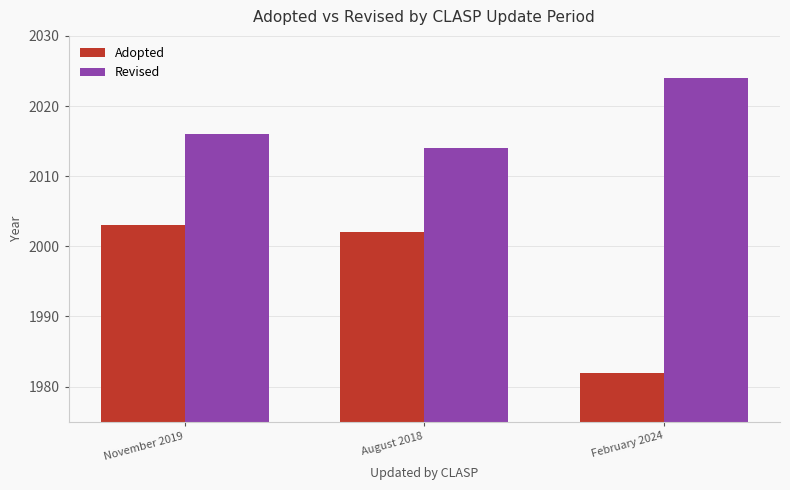

What value does the Revised series have at November 2019, to the nearest 5?

2015